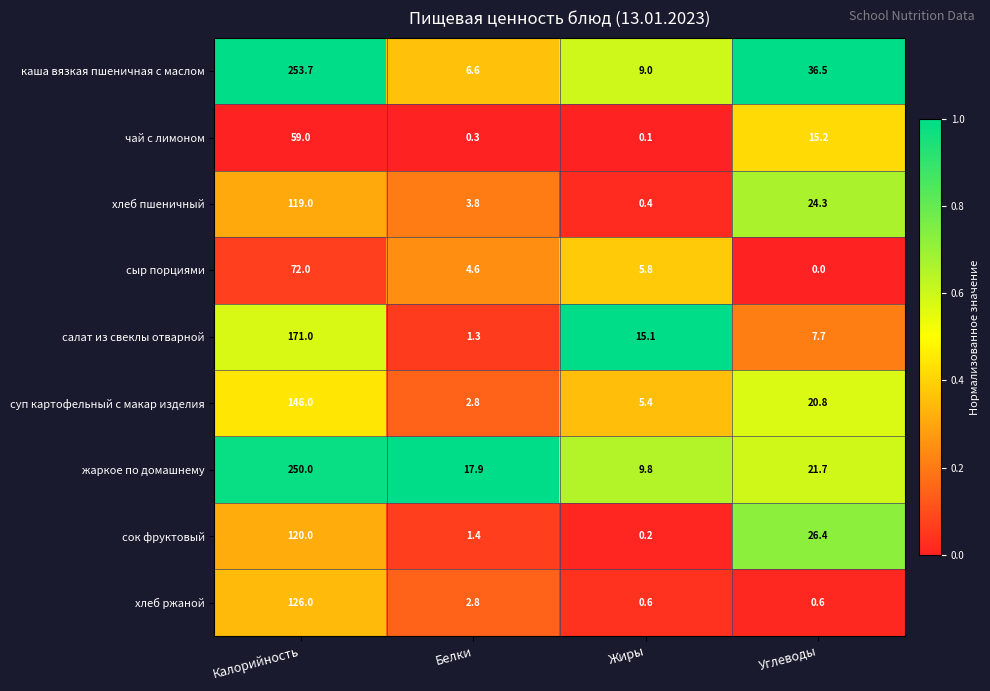

At which label is сыр порциями closest to 36?

Жиры